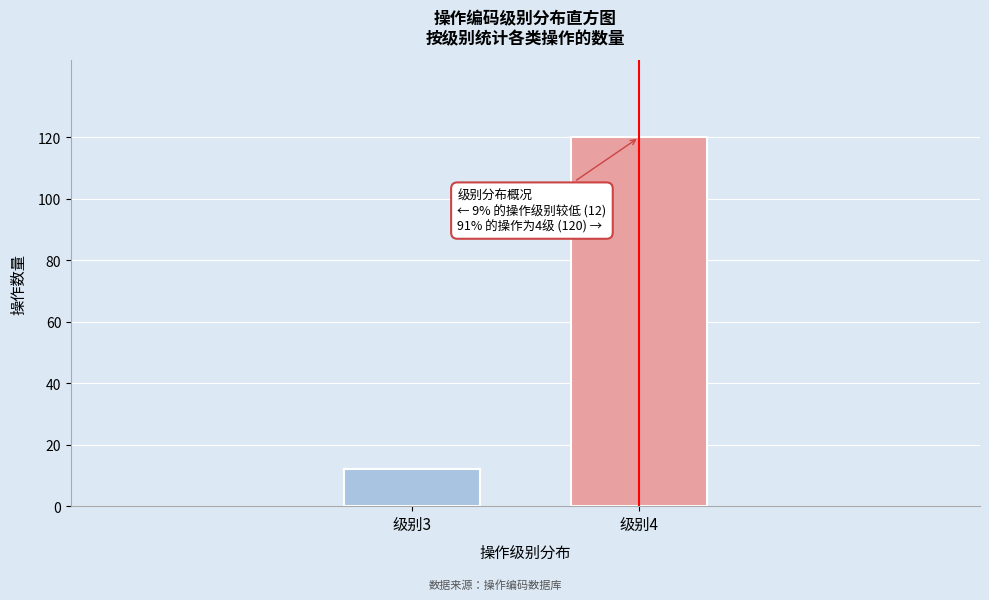

Reading left to right, transcribe all the data shown in this chart.

级别3=12	级别4=120